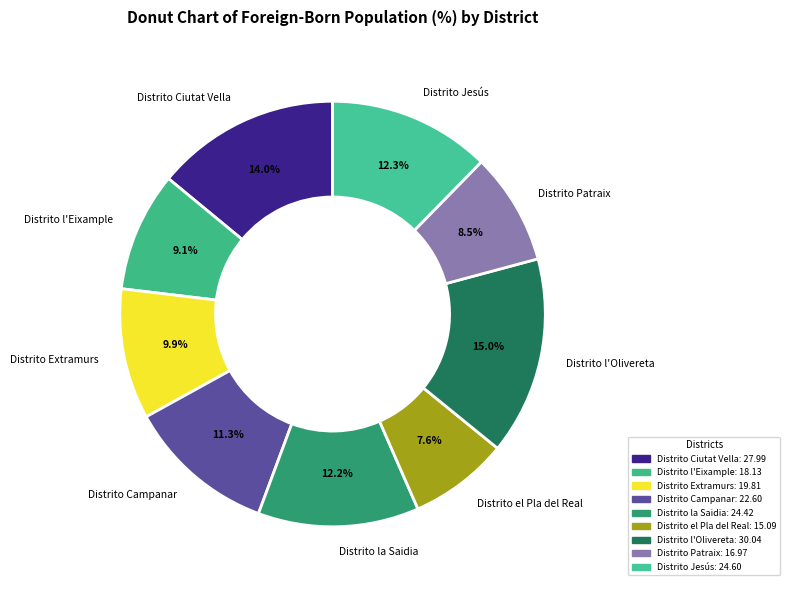

What percentage is the Distrito Extramurs slice, to the nearest percent?

10%